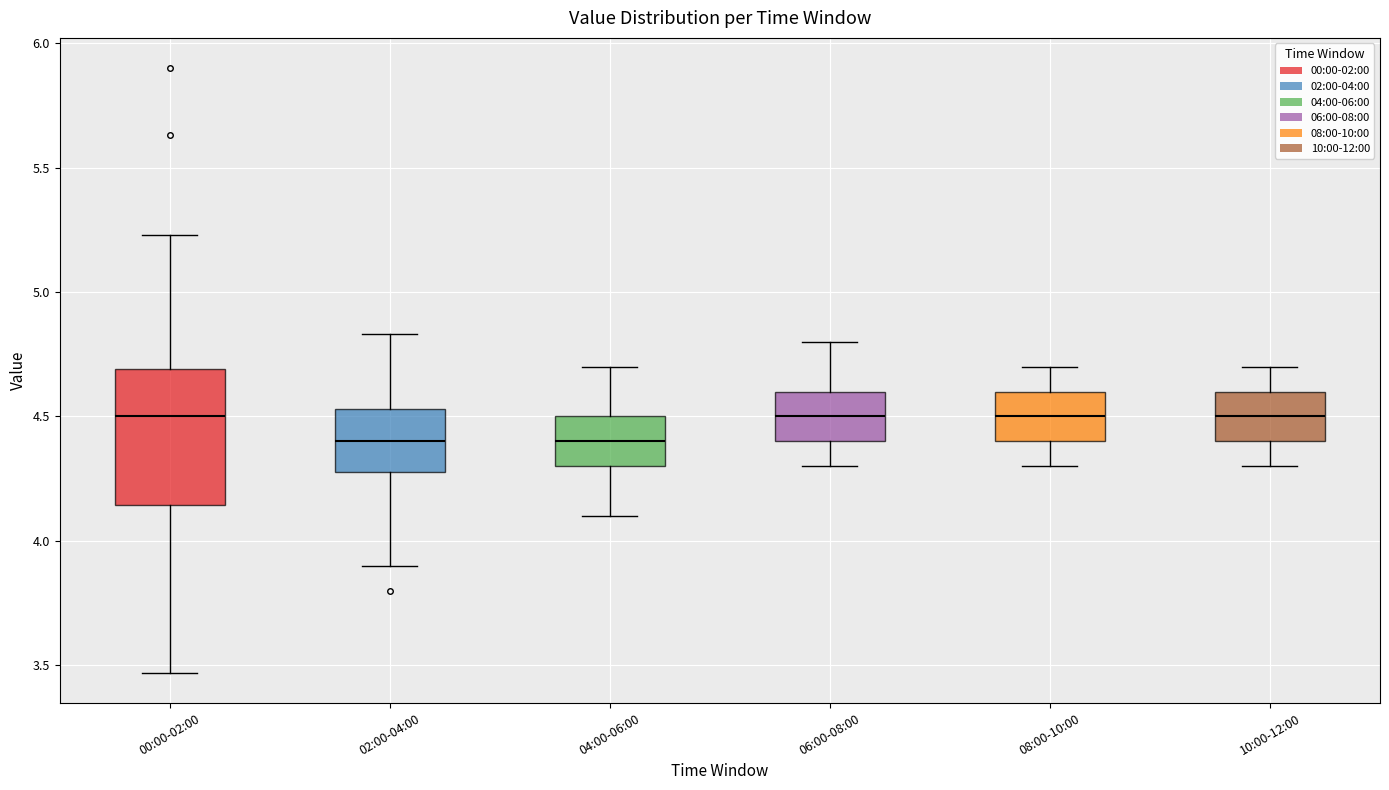

Which box is the tallest, from its lower edge to its upper edge?

00:00-02:00